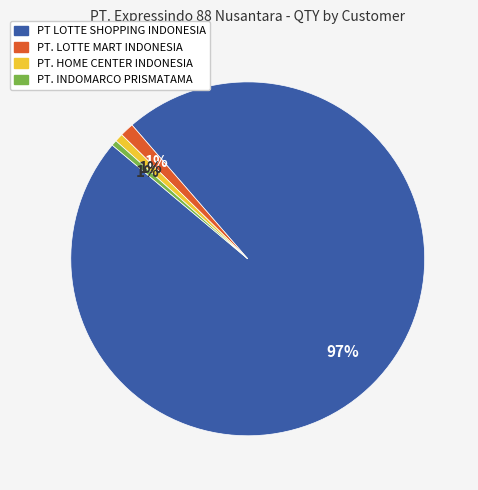

Is it true that PT. INDOMARCO PRISMATAMA is 11% of the pie?

False